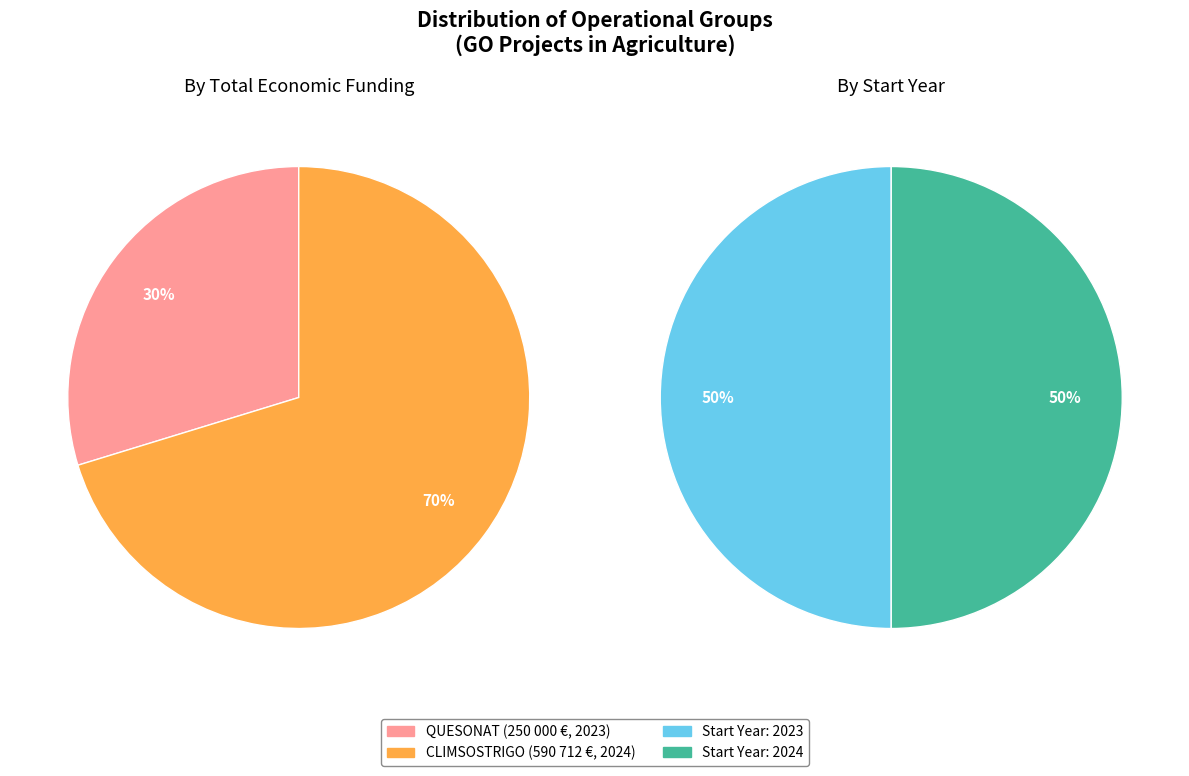

Count the number of slices in the pie.

2